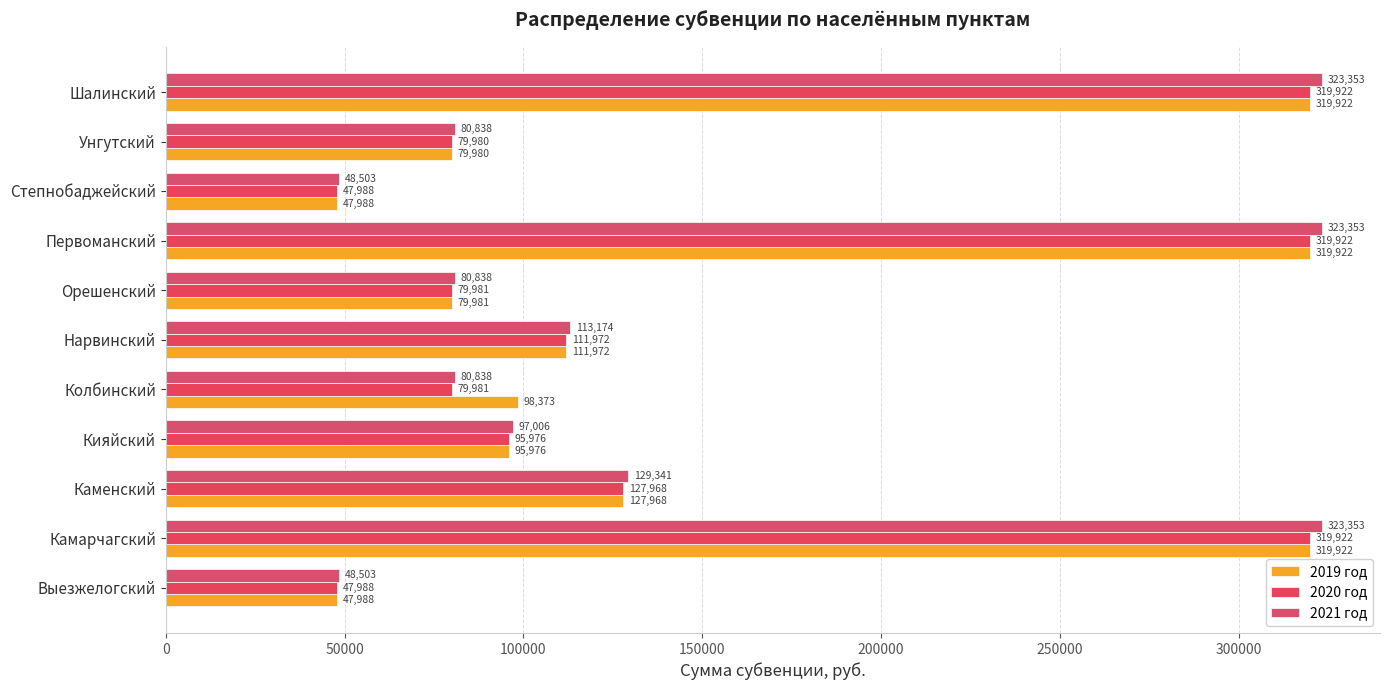

How many values in the 2020 год series exceed 95976?

6